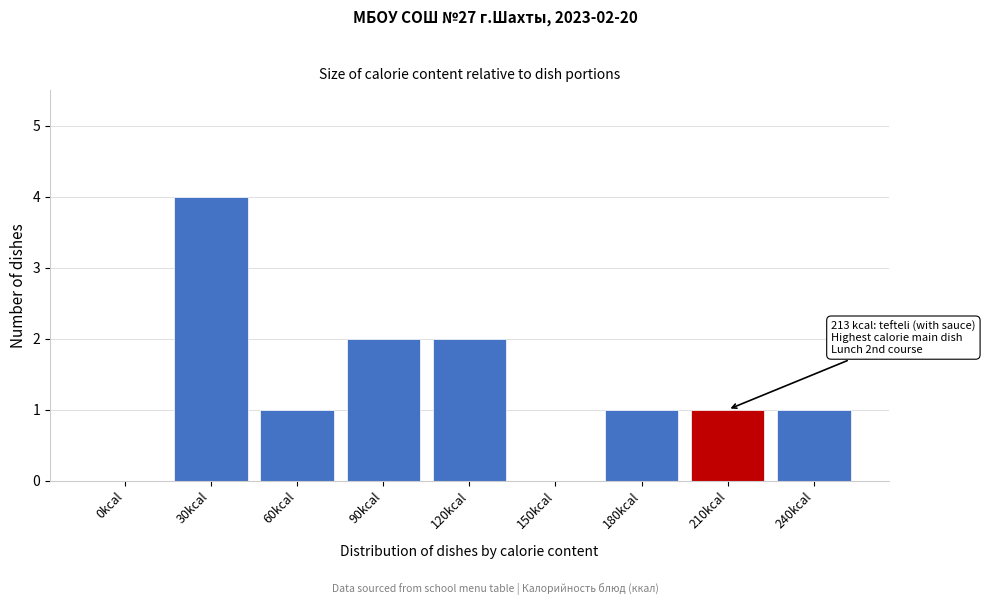

Reading right to left, extract all data points from this chart.

240kcal=1	210kcal=1	180kcal=1	150kcal=0	120kcal=2	90kcal=2	60kcal=1	30kcal=4	0kcal=0